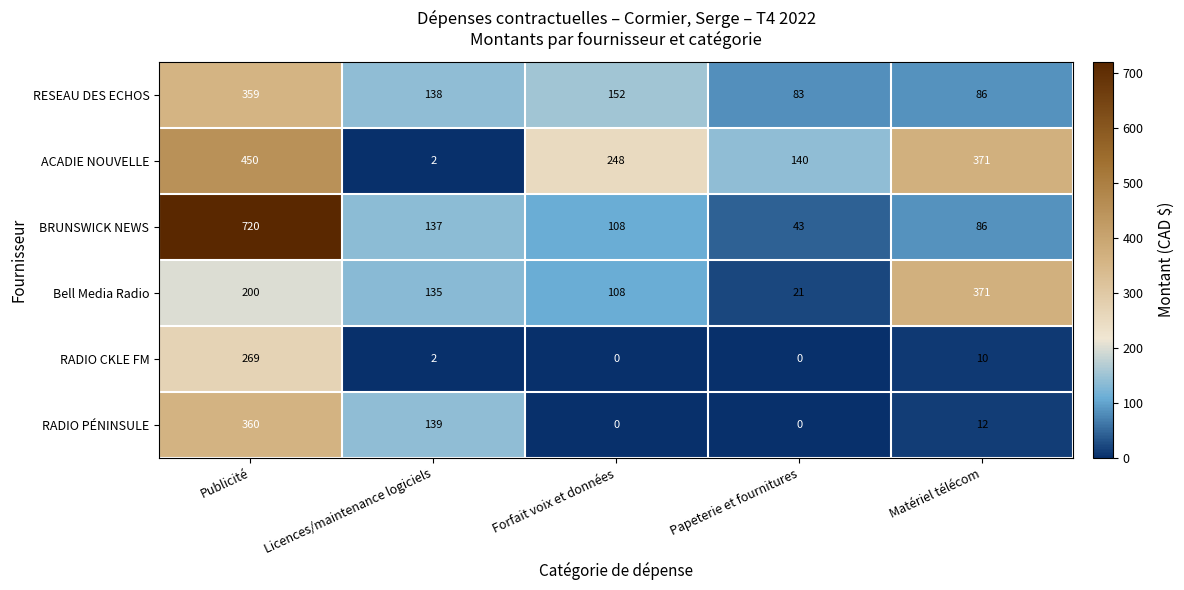

Which series changed the most between Licences/maintenance logiciels and Matériel télécom?

ACADIE NOUVELLE